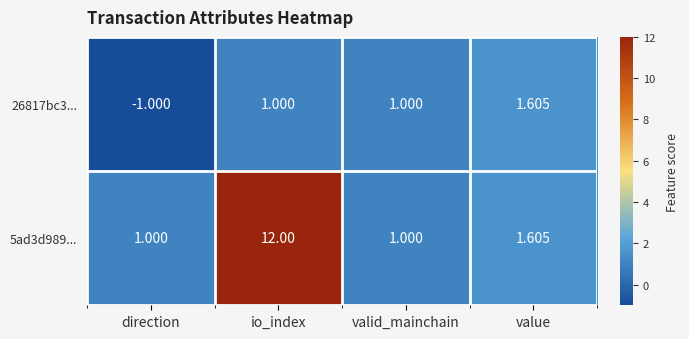

Which category has the highest value in the 26817bc3... series?

value